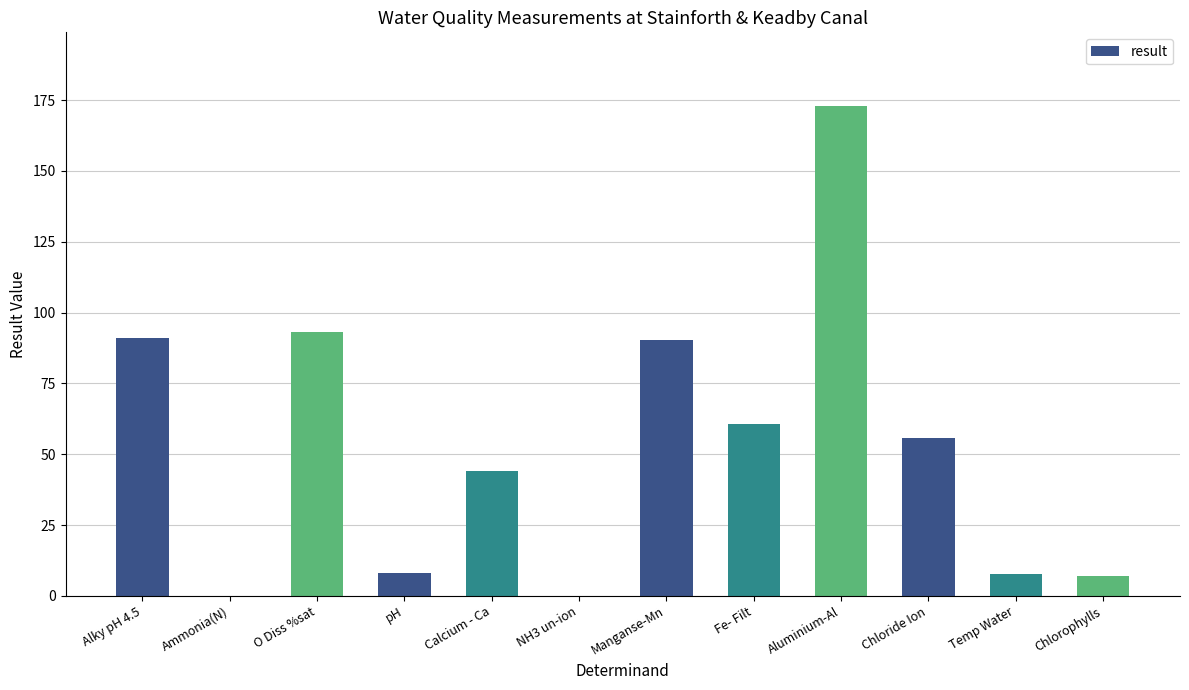

True or false: the data shows 131.9 at Alky pH 4.5.

False